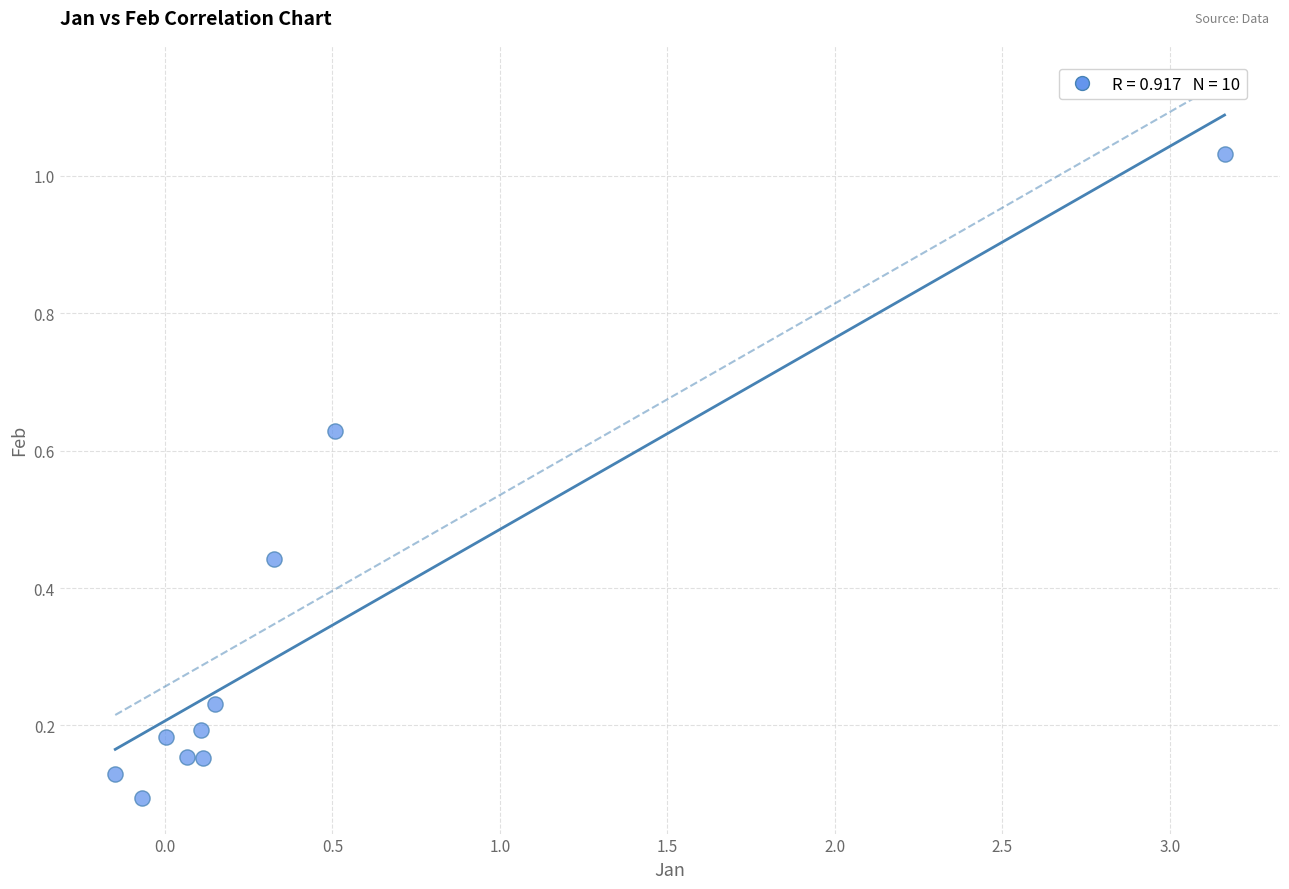

What is the average Y value?

0.3